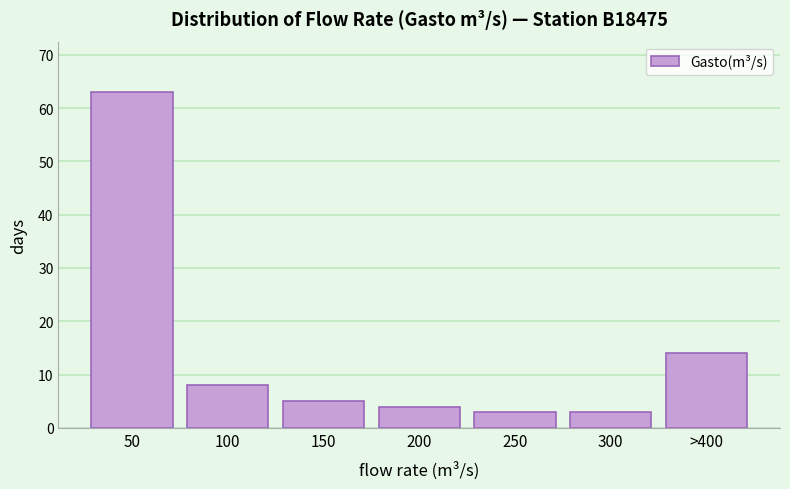

Reading right to left, transcribe all the data shown in this chart.

14	3	3	4	5	8	63